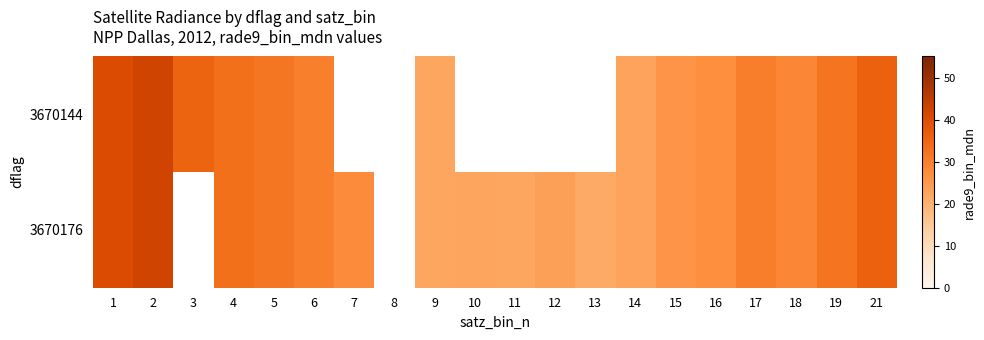

Which category has the lowest value in the 3670144 series?

9